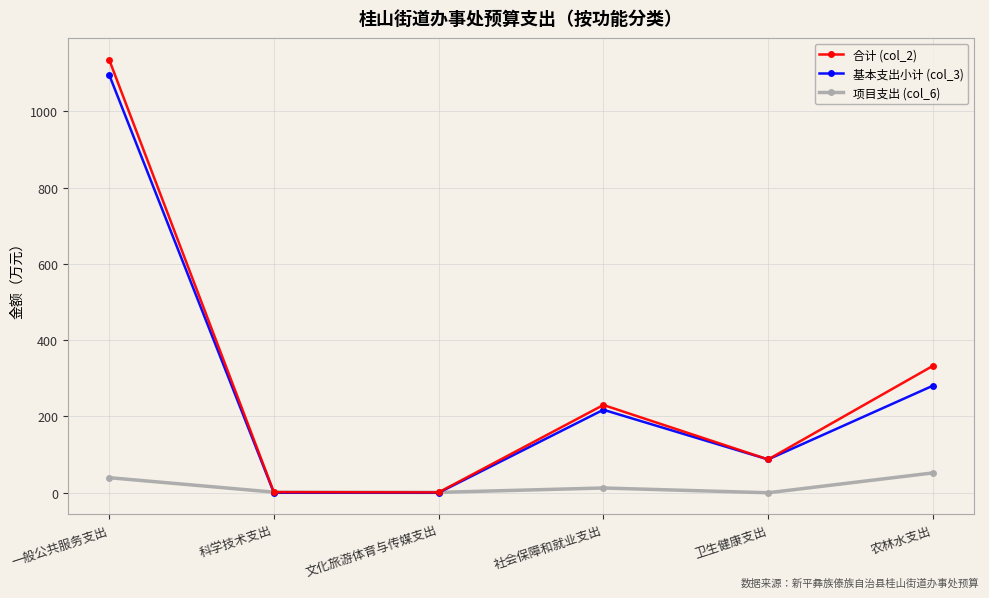

Where is the first local maximum for 基本支出小计 (col_3)?

社会保障和就业支出